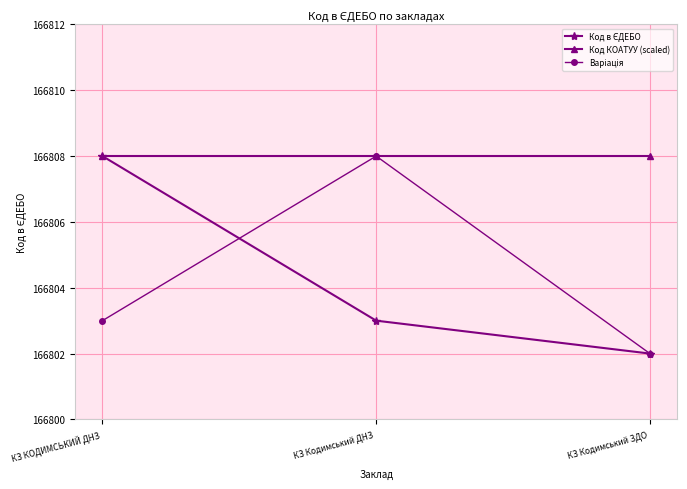

True or false: Код КОАТУУ (scaled) has a value of 166808 at КЗ КОДИМСЬКИЙ ДНЗ .

True